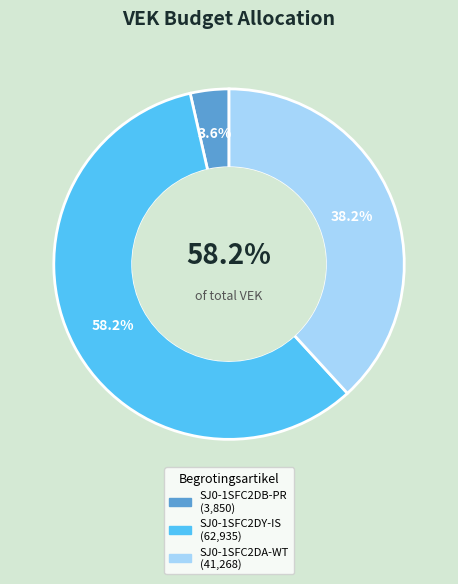

Do SJ0-1SFC2DY-IS and SJ0-1SFC2DA-WT together represent more than half of the pie?

Yes